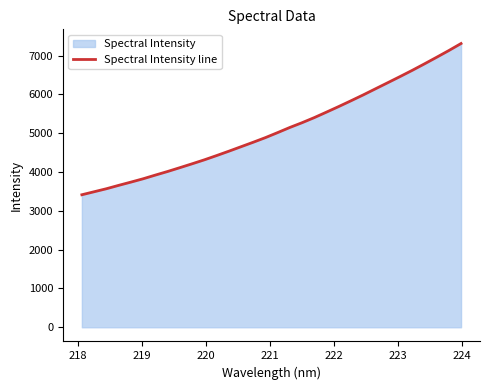

What is the smallest value displayed?

3414.1